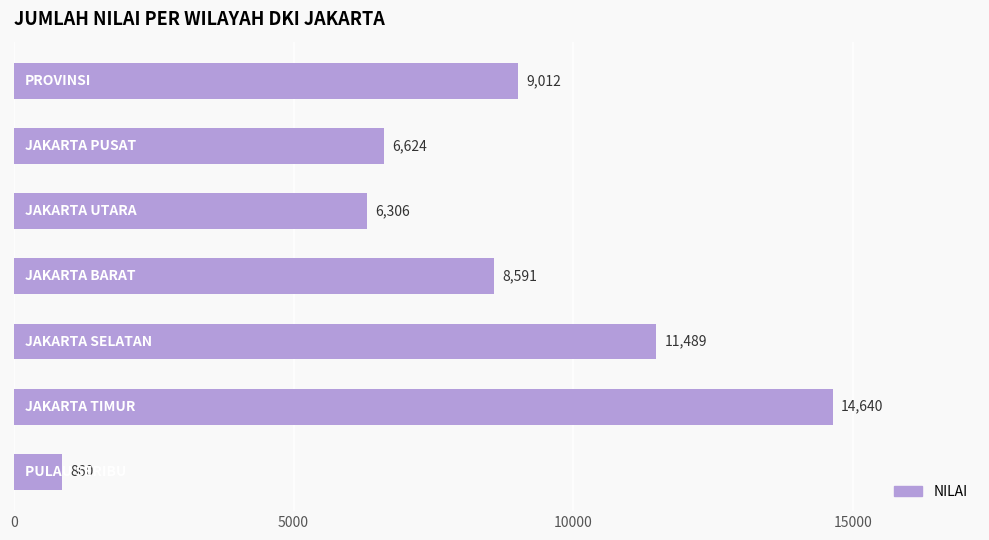

What is the value of the 6th bar from the top?

14640